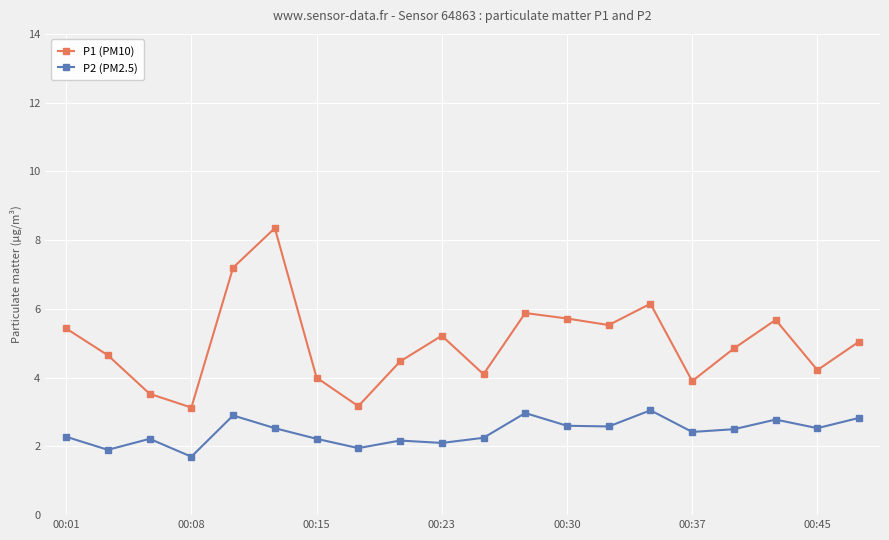

What is the lowest value of the P1 (PM10) series?

3.1